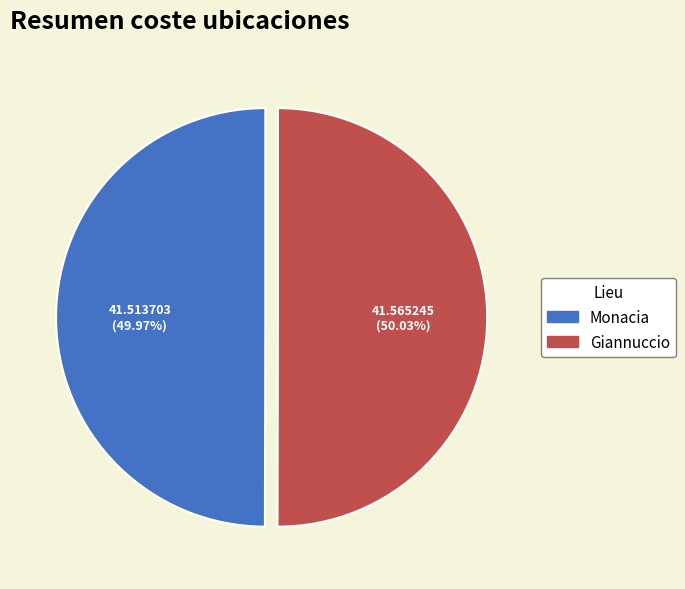

True or false: Giannuccio accounts for 43% of the total.

False